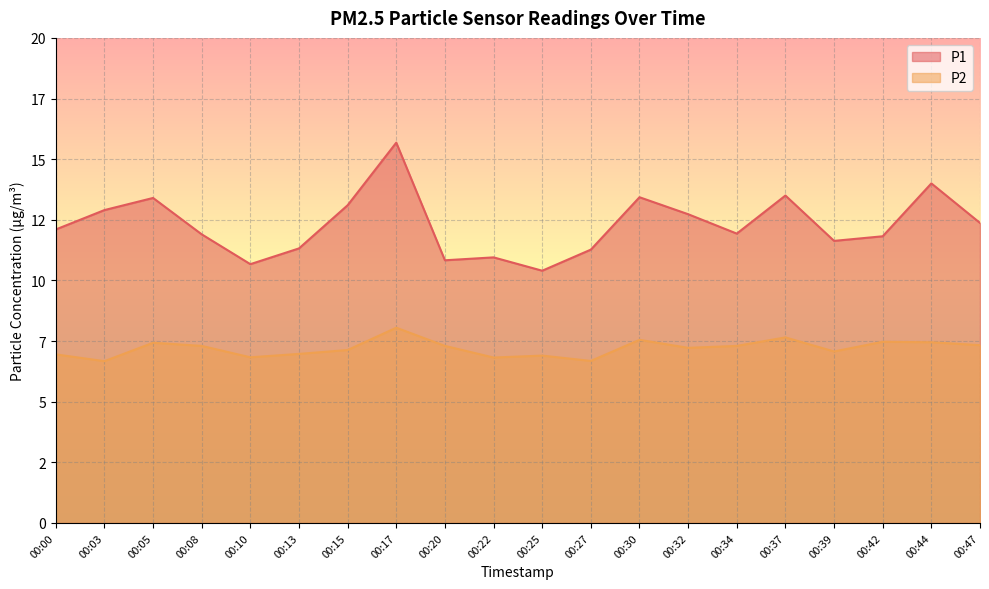

True or false: P1 and P2 intersect in this chart.

False